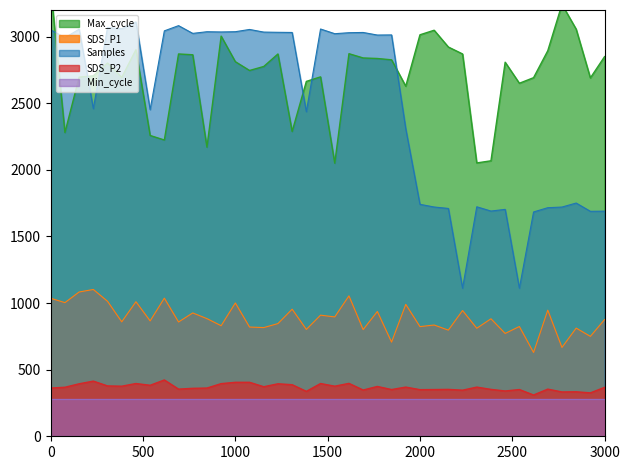

True or false: SDS_P2 and SDS_P1 intersect in this chart.

False